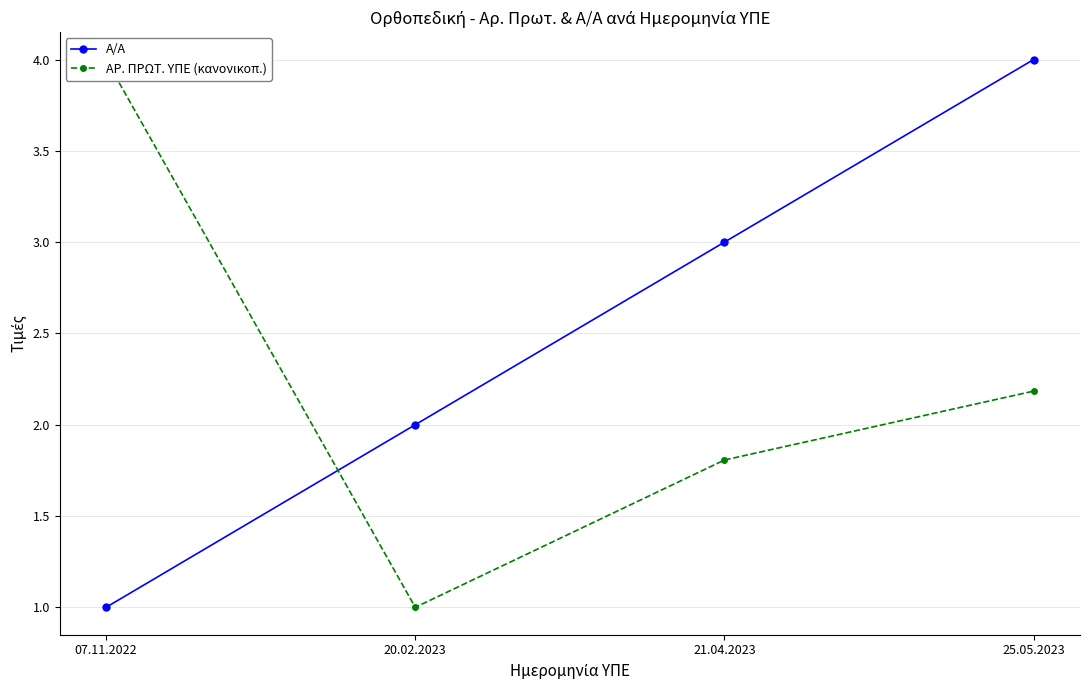

What is the label of the 3rd point from the left?

21.04.2023